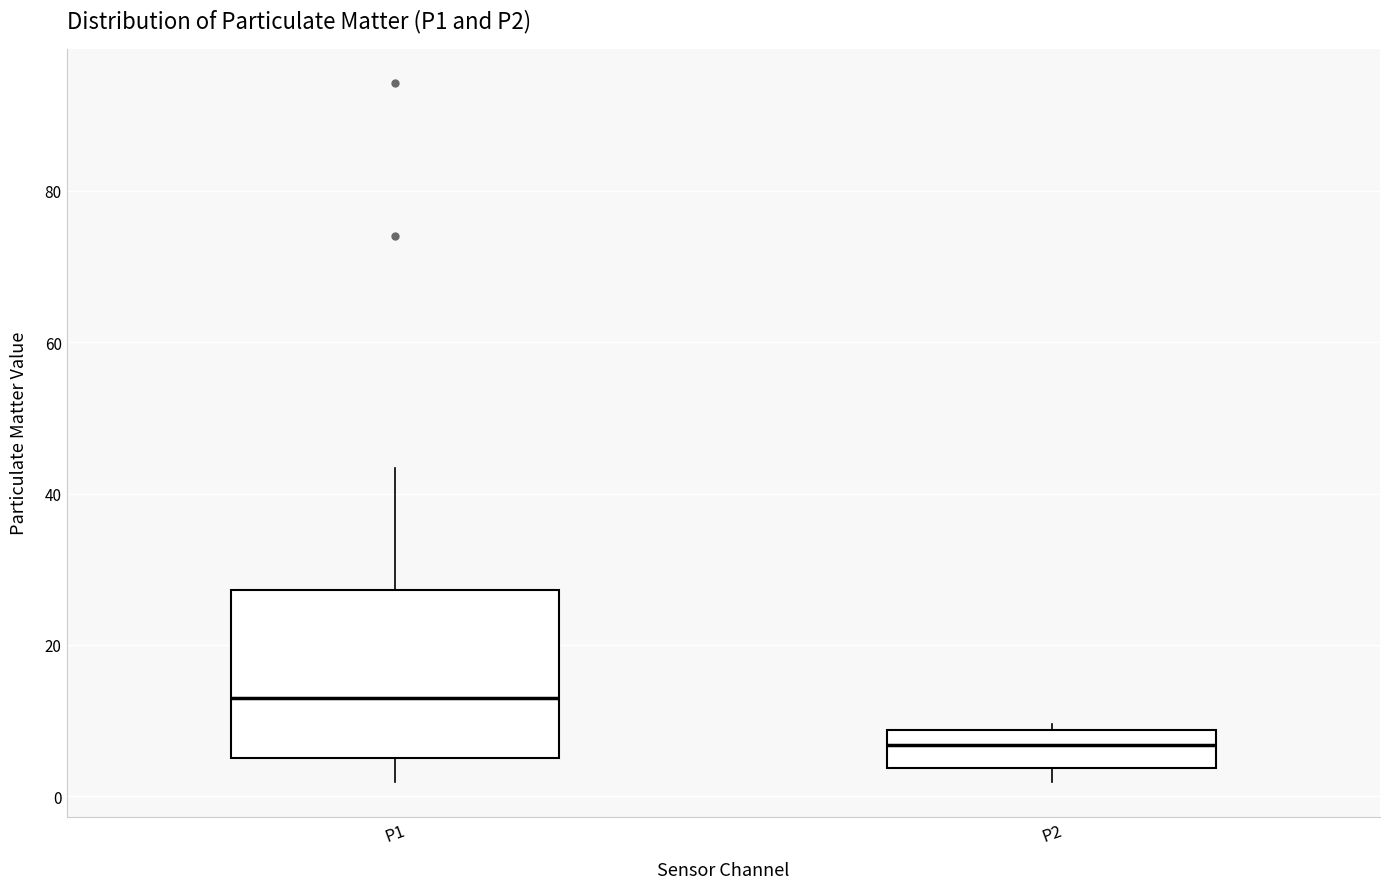

Reading left to right, transcribe this box plot: for each box, give where its median line is, the range the box spans, and where its two whiskers end, as read against the y-axis. The values are not printed on the chart, so give them approximately, as read against the axis.

P1: median 12, box 6 to 28, whiskers 2 to 44
P2: median 6, box 4 to 8, whiskers 2 to 10